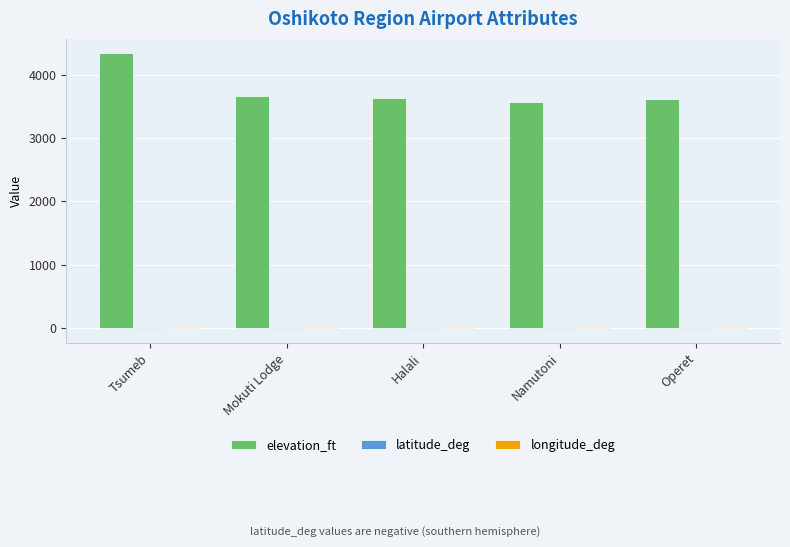

What is the difference between the maximum and minimum values in the elevation_ft series?

774.0